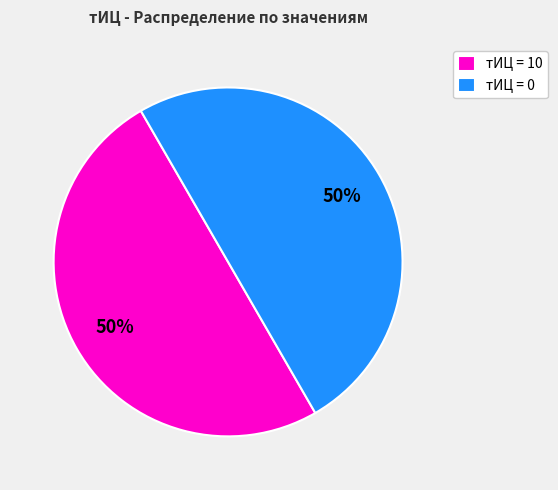

Is it true that тИЦ = 10 is 40% of the pie?

False